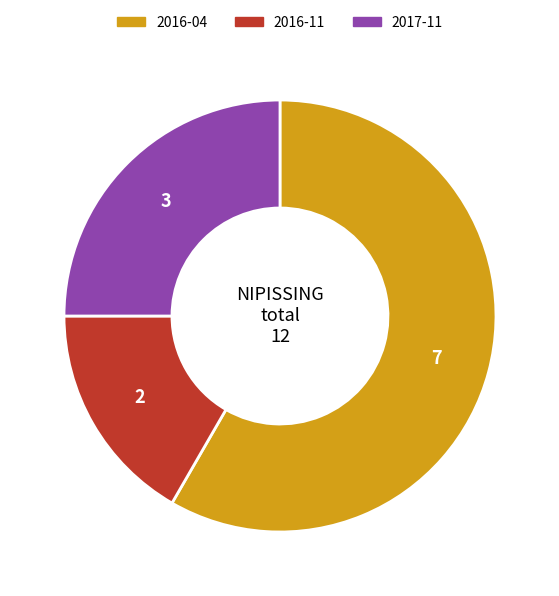

What is the largest slice in the pie chart?

2016-04